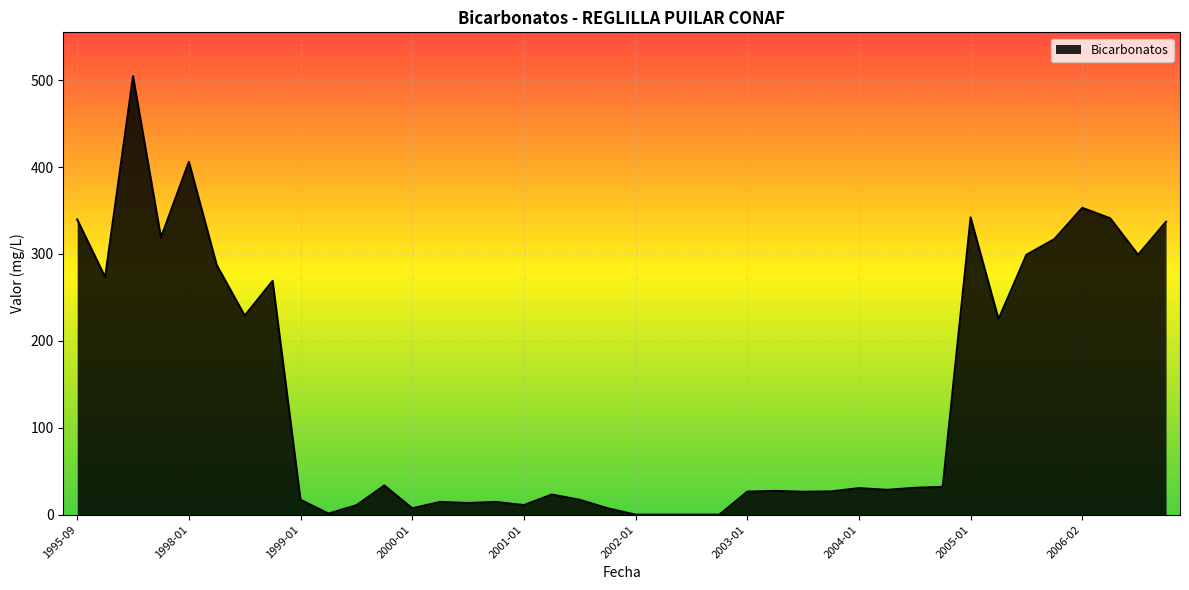

What is the difference between the maximum and minimum values?

504.5